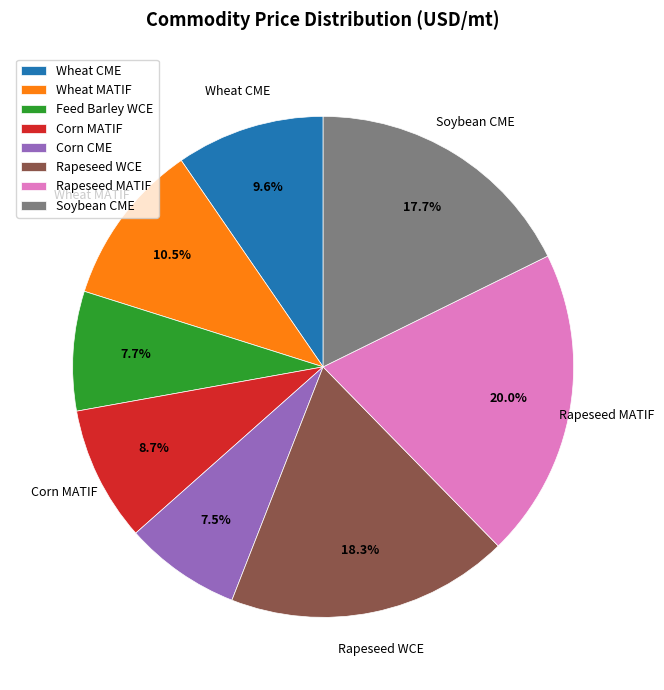

What is the total percentage of Soybean CME and Rapeseed MATIF?

37.7%